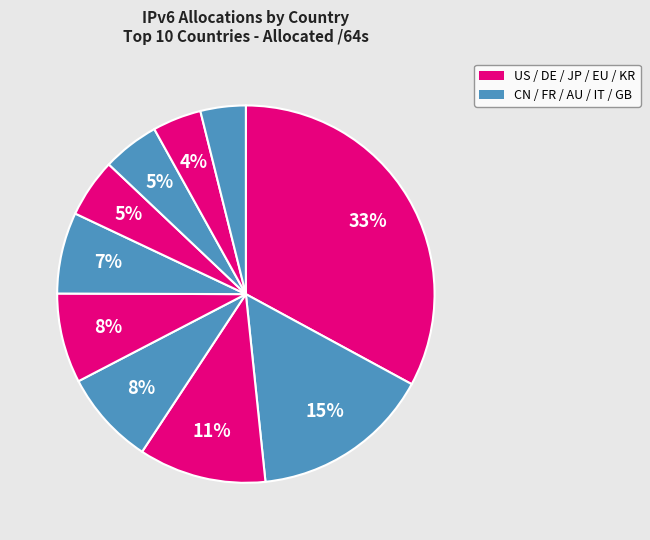

To the nearest percent, what is the difference between the largest and smallest slice percentages?

29%